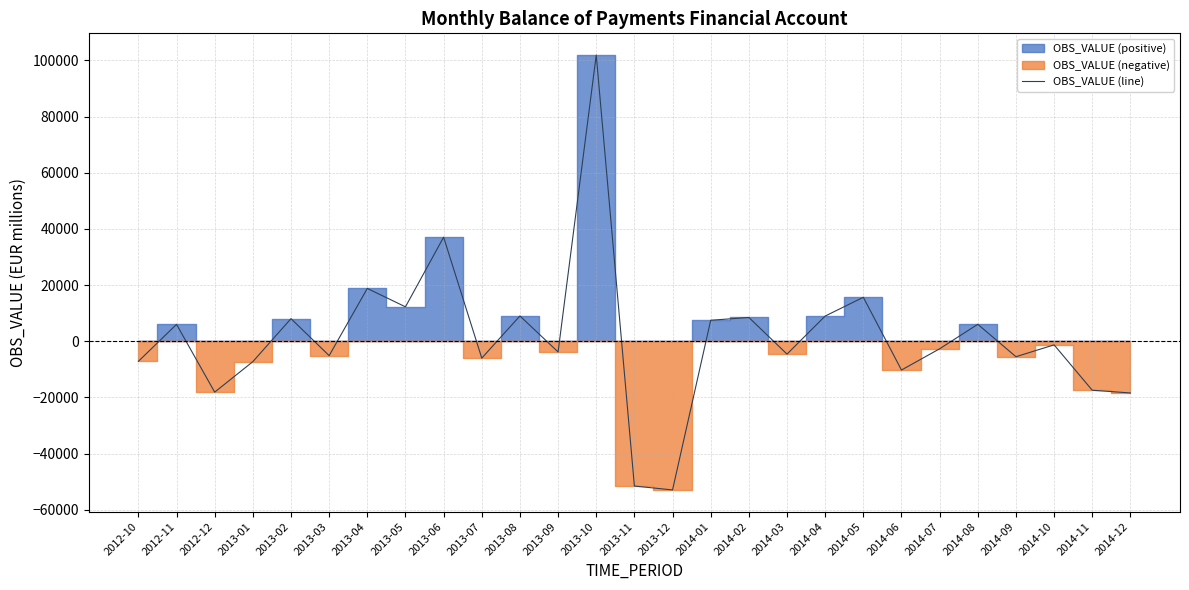

How many categories are shown in the chart?

27